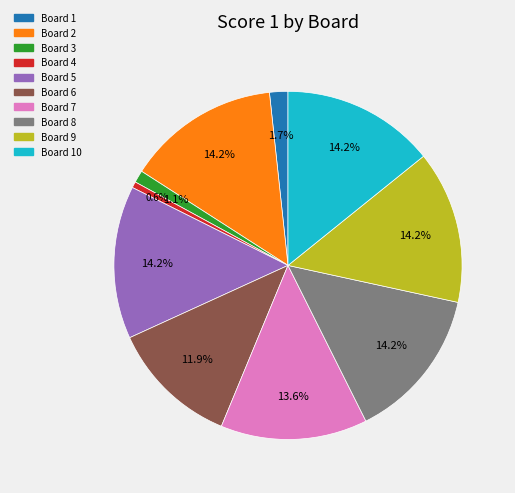

Does any single category account for the majority?

No